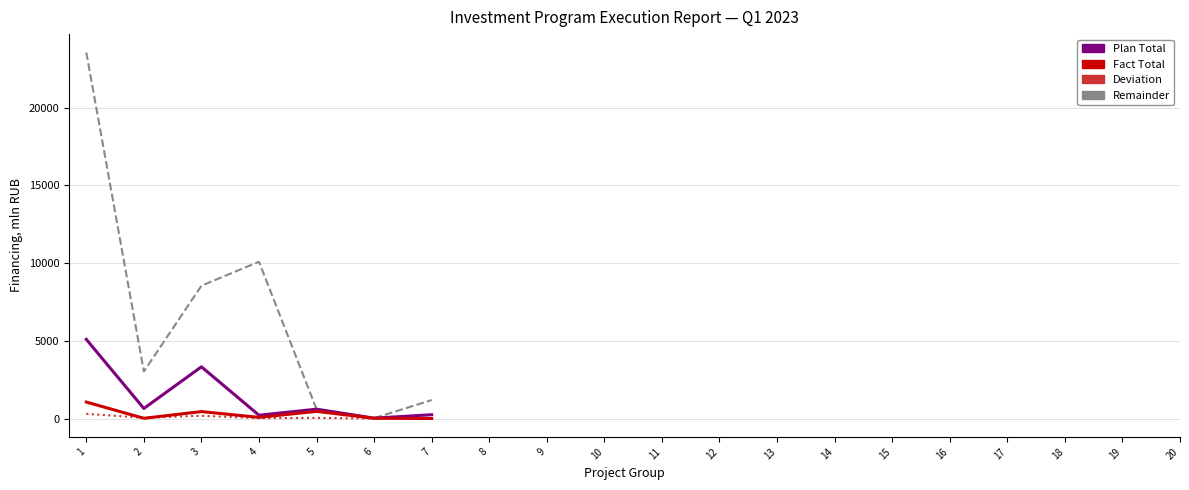

The Fact Total series shows 1061.3 at 1. True or false?

True